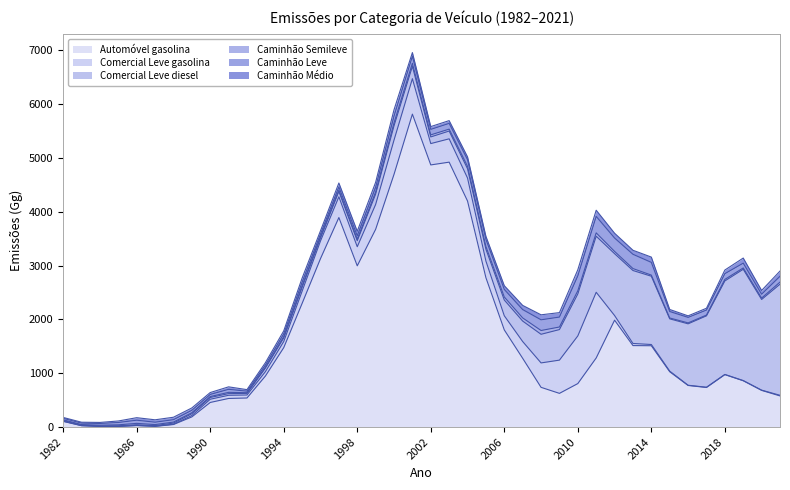

How many intersections are there between Comercial Leve diesel and Caminhão Leve?

1